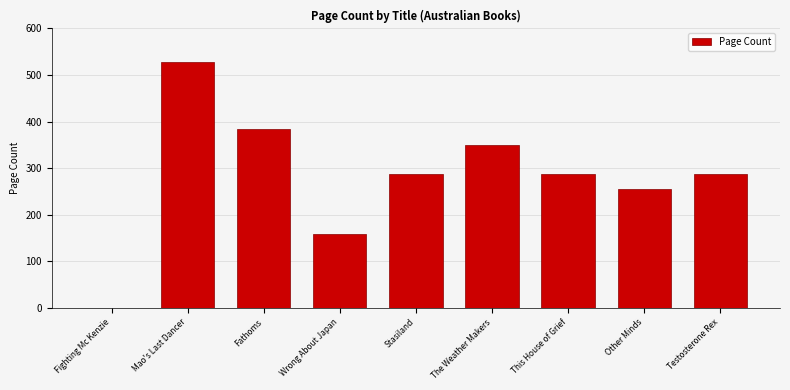

Approximately how many times larger is the value at Other Minds compared to Testosterone Rex?

0.9